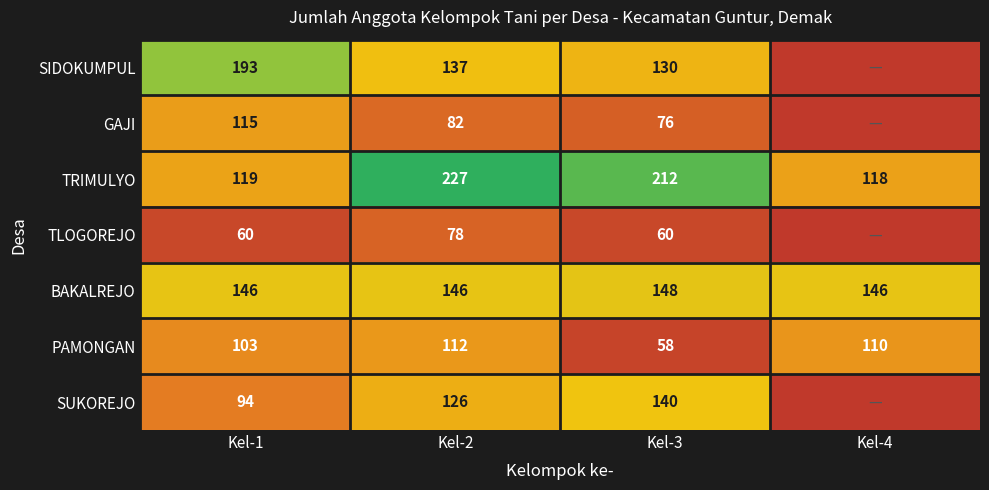

At which label is PAMONGAN closest to 85?

Kel-1